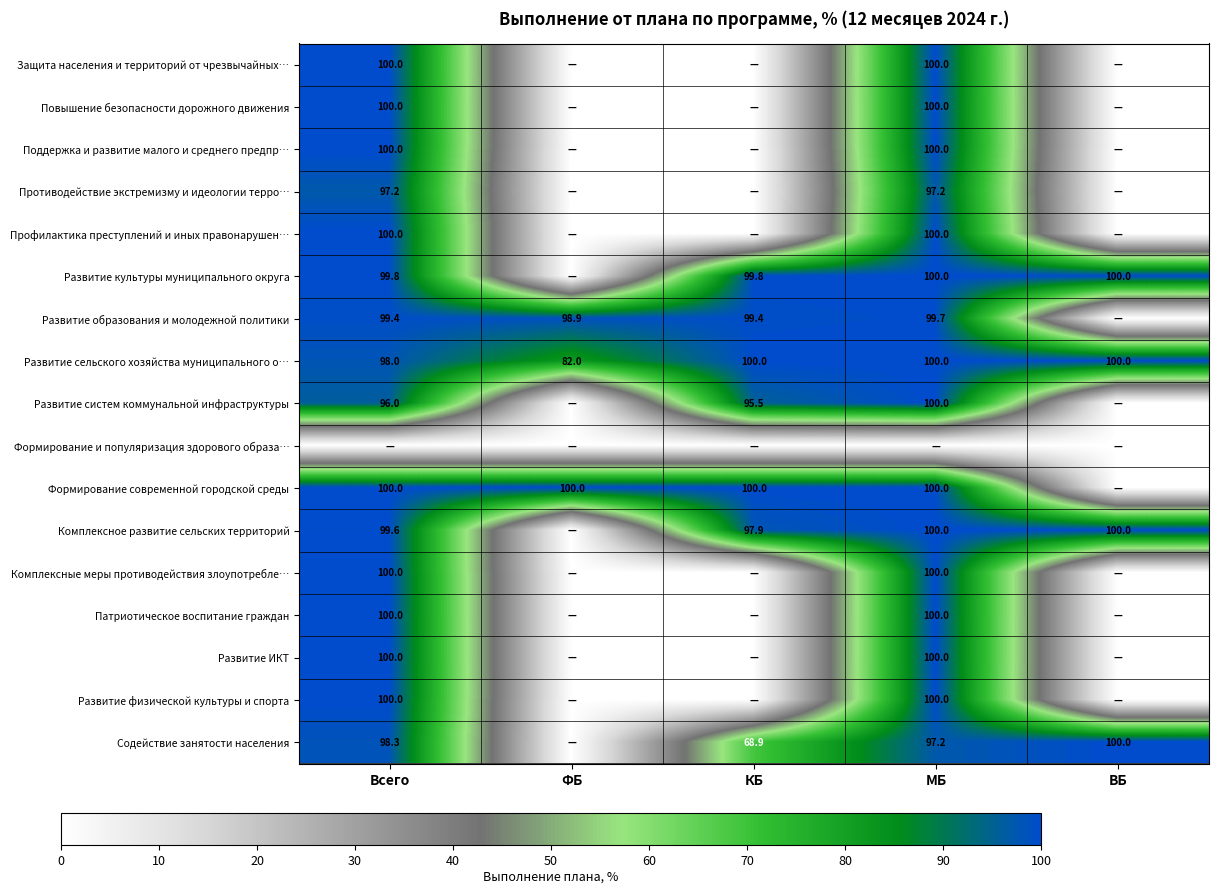

True or false: Комплексные меры противодействия злоупотребле… has a value of 100.0 at Всего.

True